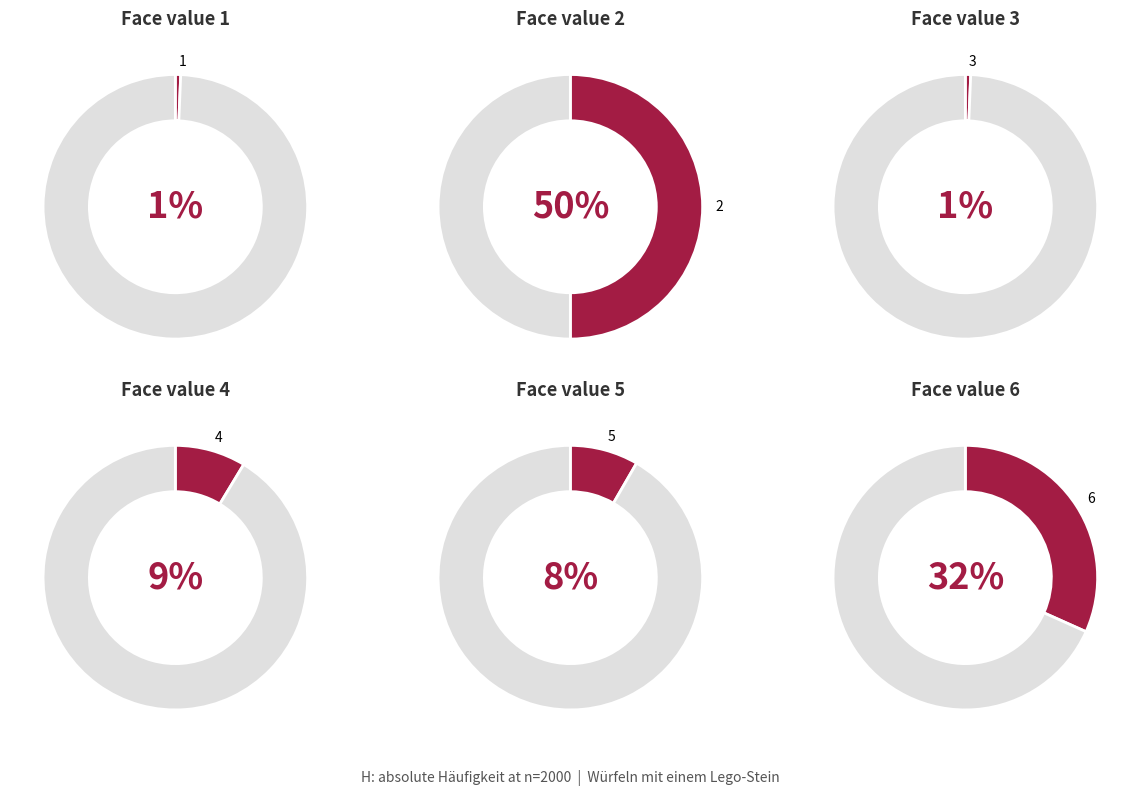

What is the ratio of the value at 5 to the value at 2?

0.2